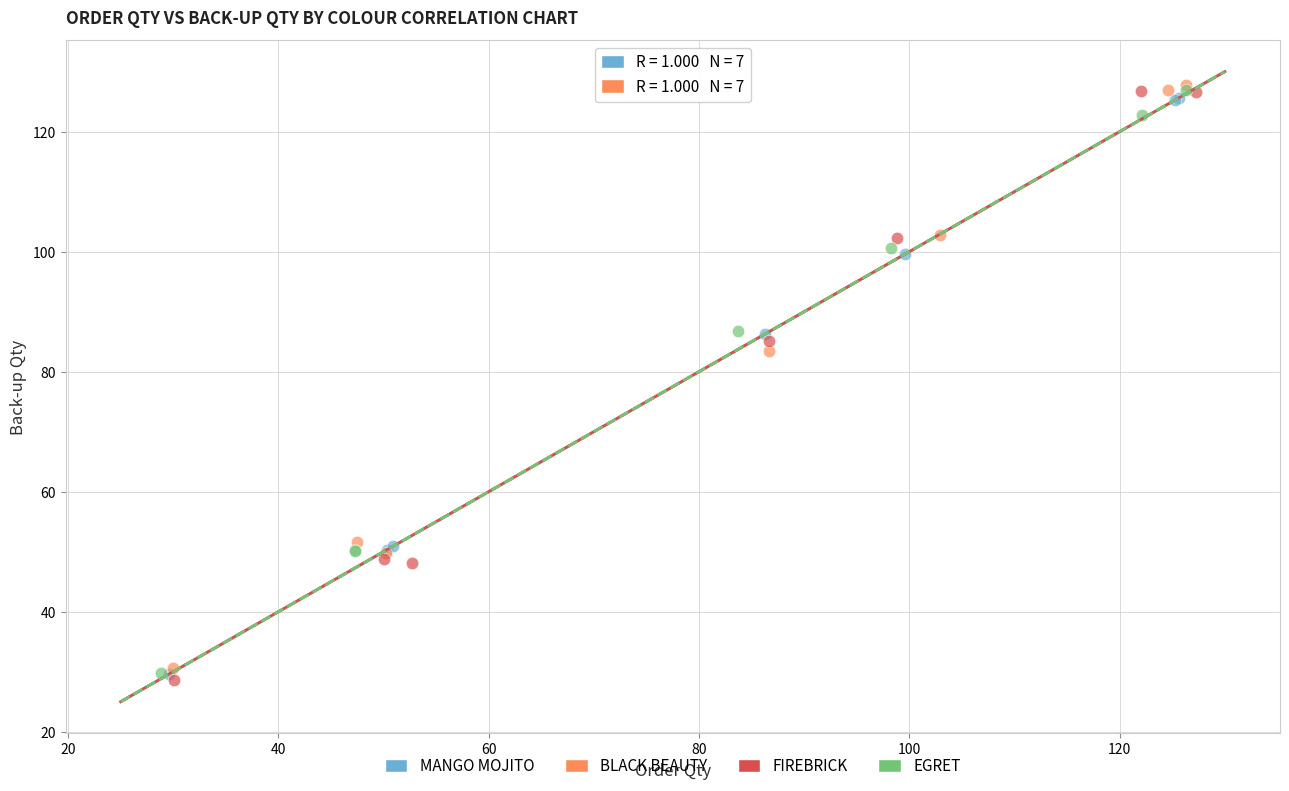

Which series reaches the minimum Y coordinate?

FIREBRICK